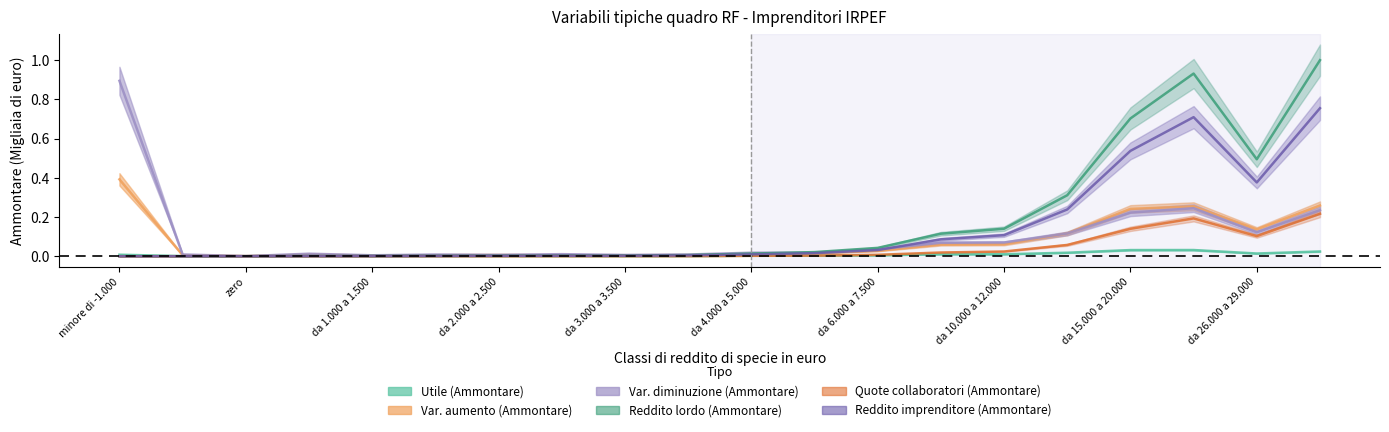

How many lines are shown in the chart?

6